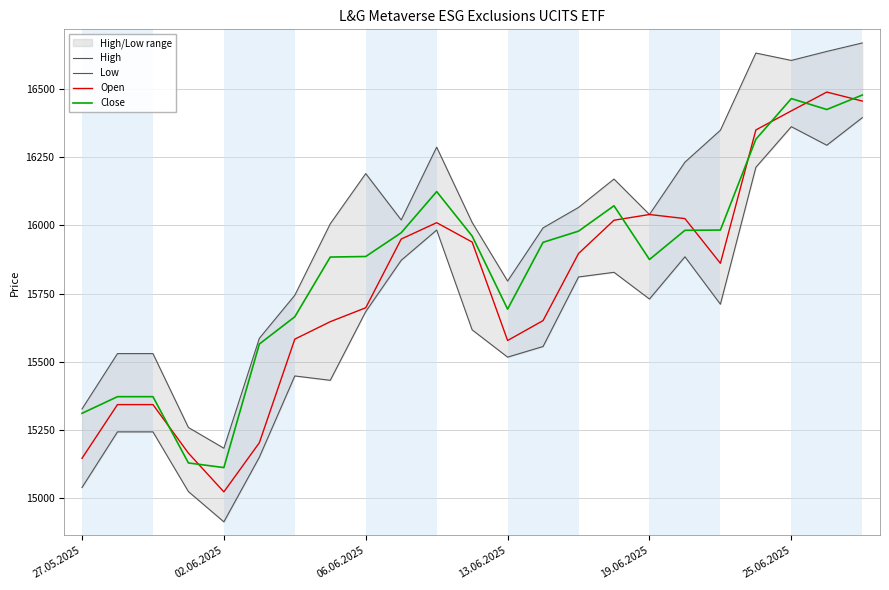

Which series has the largest total across all categories?

High